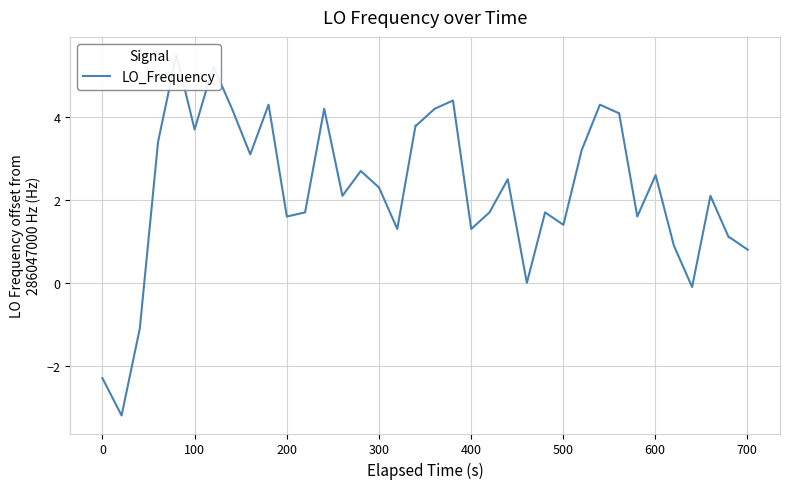

What is the difference between the maximum and minimum values?

8.7